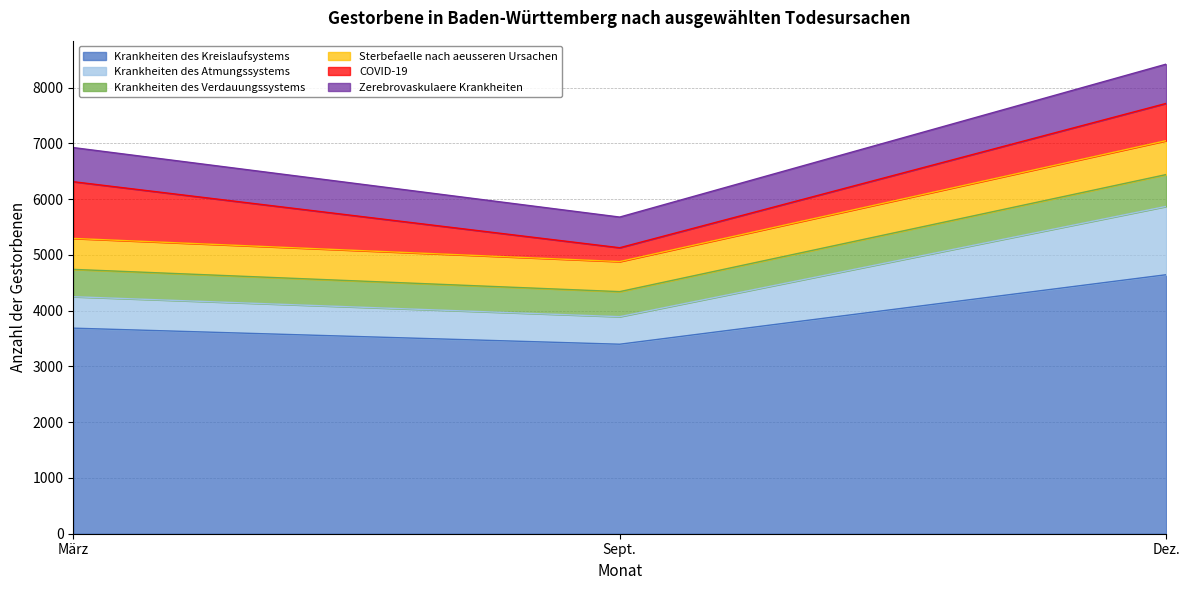

At which category is the sum across all series the highest?

Dez.